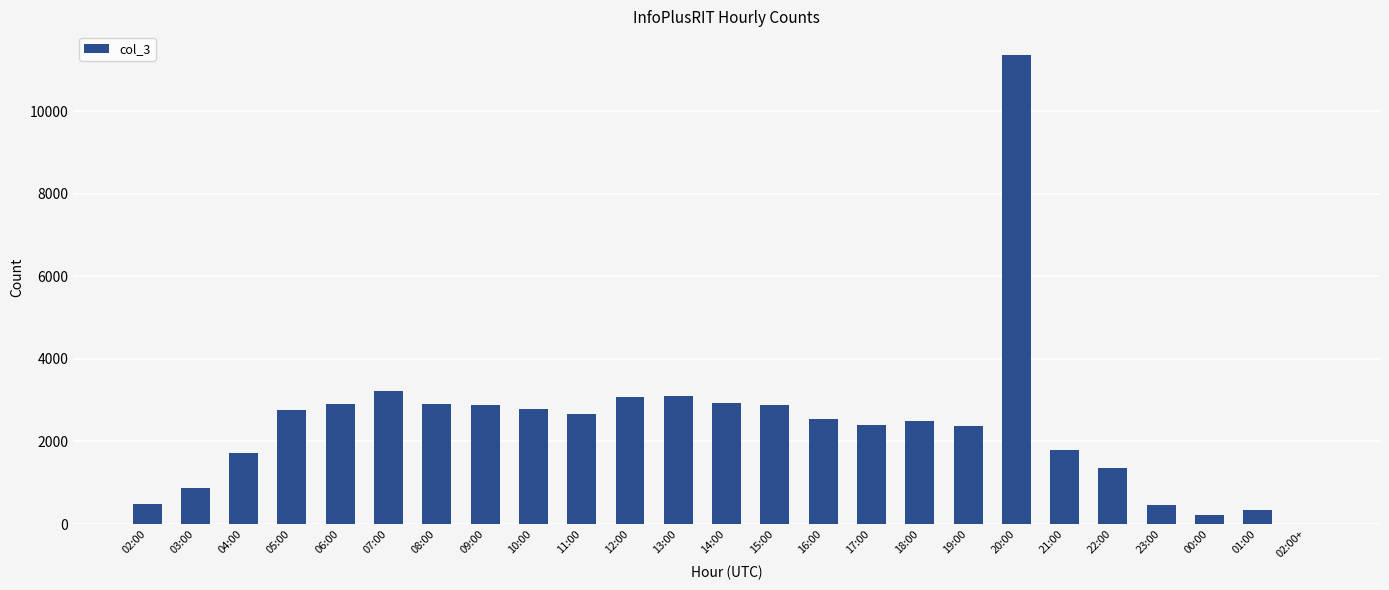

The chart shows a value of 347 at 01:00. True or false?

True